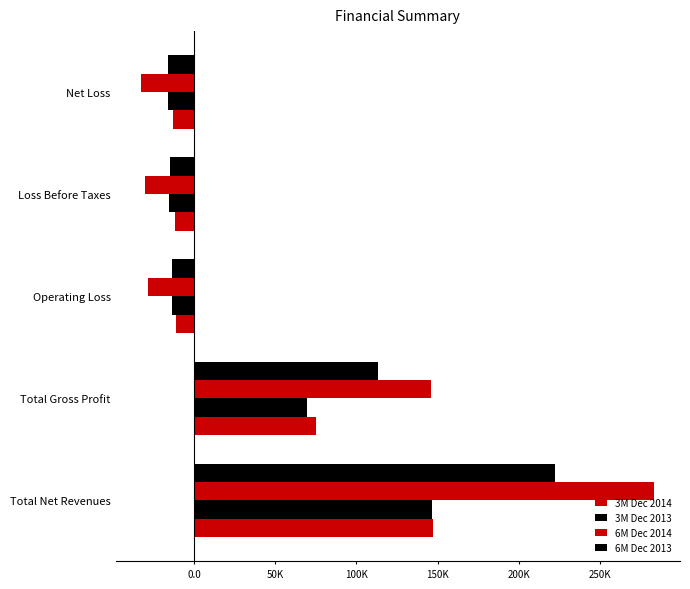

What is the difference between the second highest and minimum values in the 6M Dec 2014 series?

178124